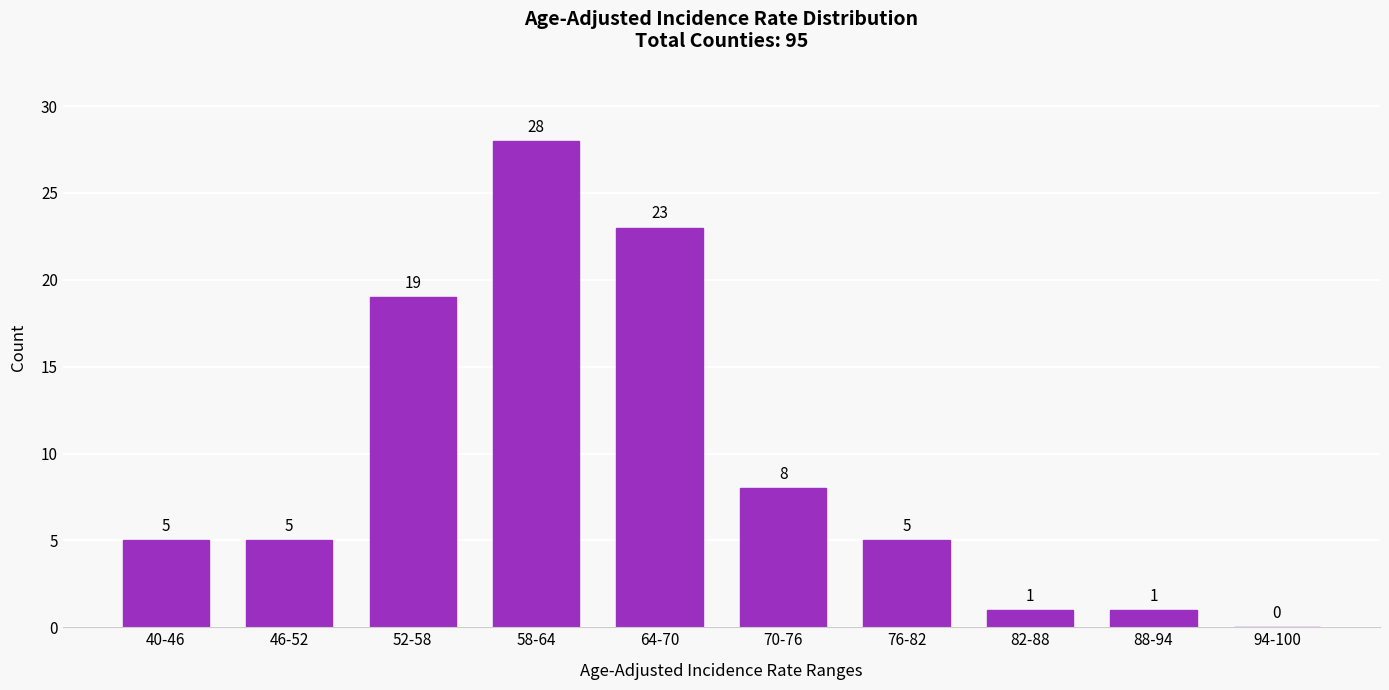

Reading left to right, list all the values displayed in this chart.

40-46=5	46-52=5	52-58=19	58-64=28	64-70=23	70-76=8	76-82=5	82-88=1	88-94=1	94-100=0